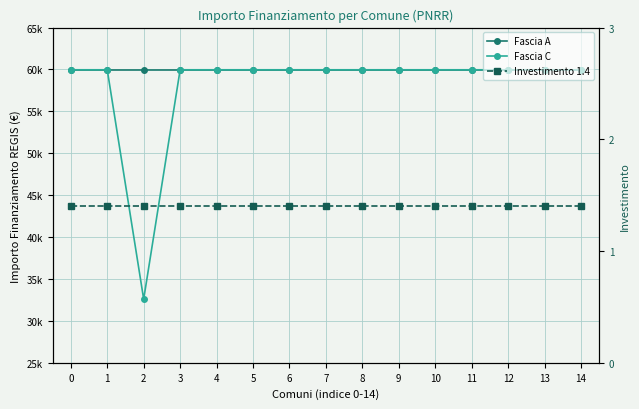

True or false: Fascia C has a value of 59966.0 at 5.

True